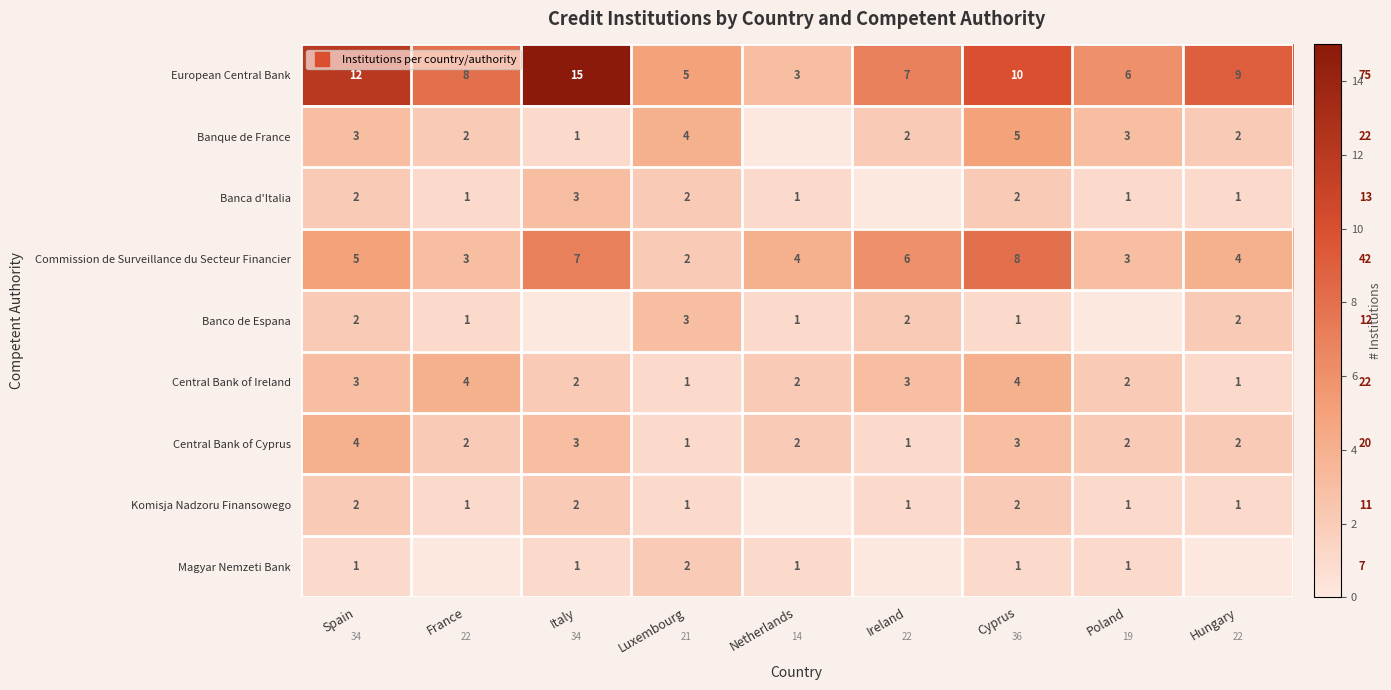

Is it true that Komisja Nadzoru Finansowego equals 2 at Hungary?

False